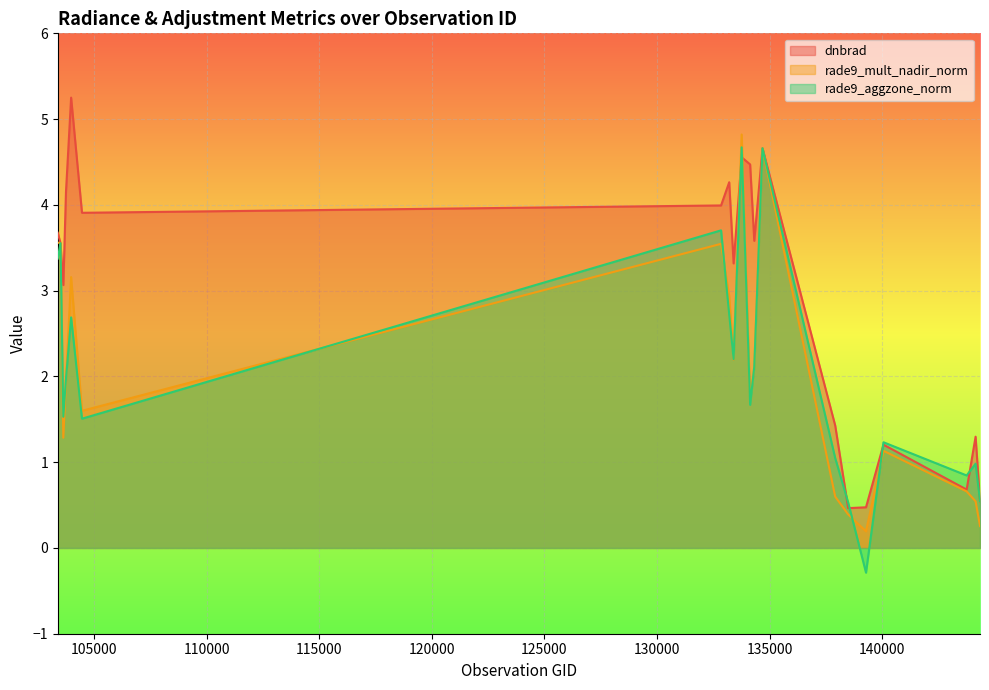

How many lines are shown in the chart?

3